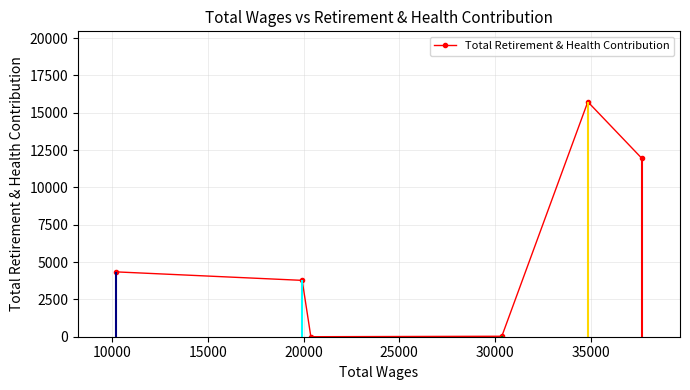

Count the number of data series in this chart.

1